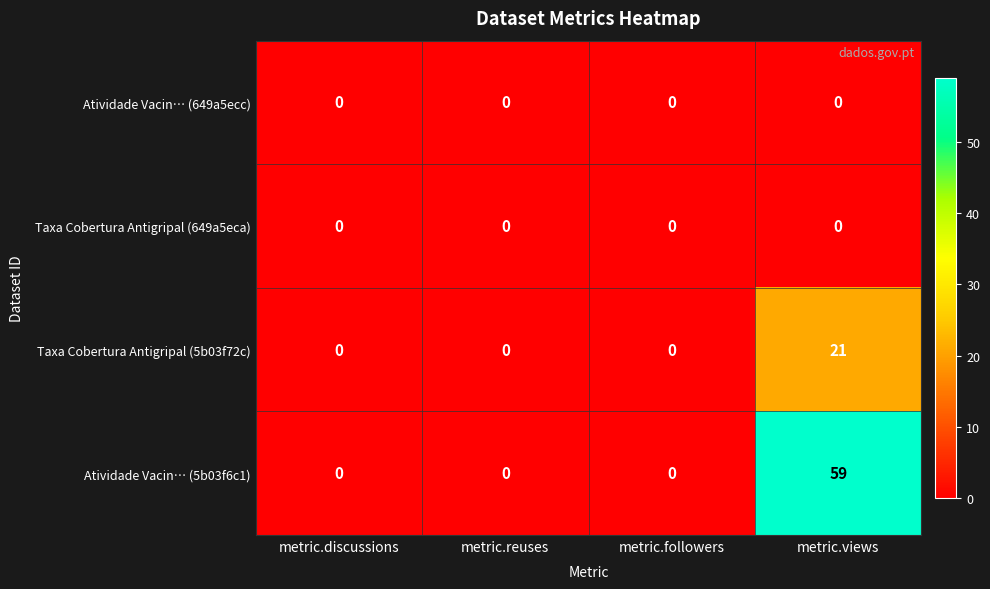

Which label corresponds to the largest value in the chart?

metric.views